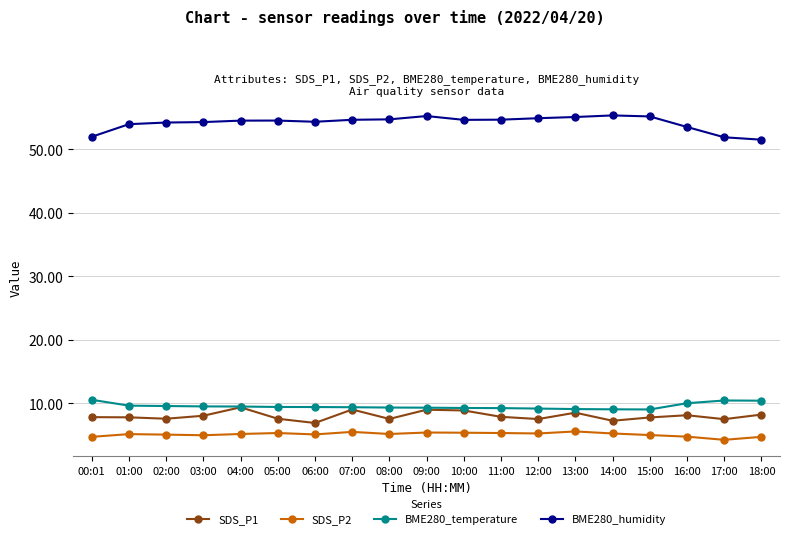

What is the smallest value displayed?

4.3